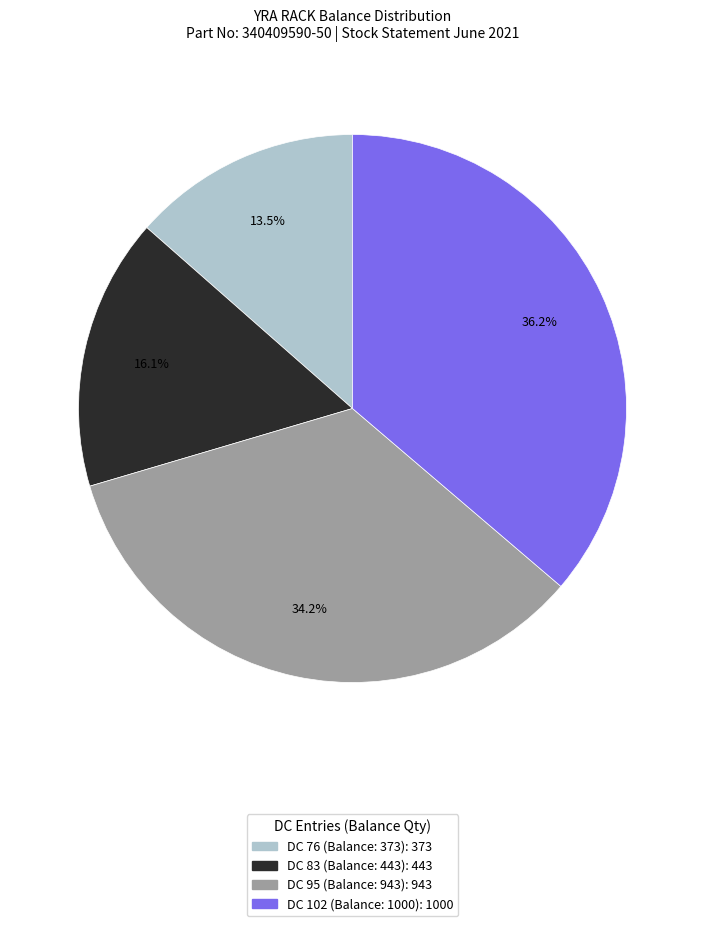

Is there a majority slice in this chart?

No